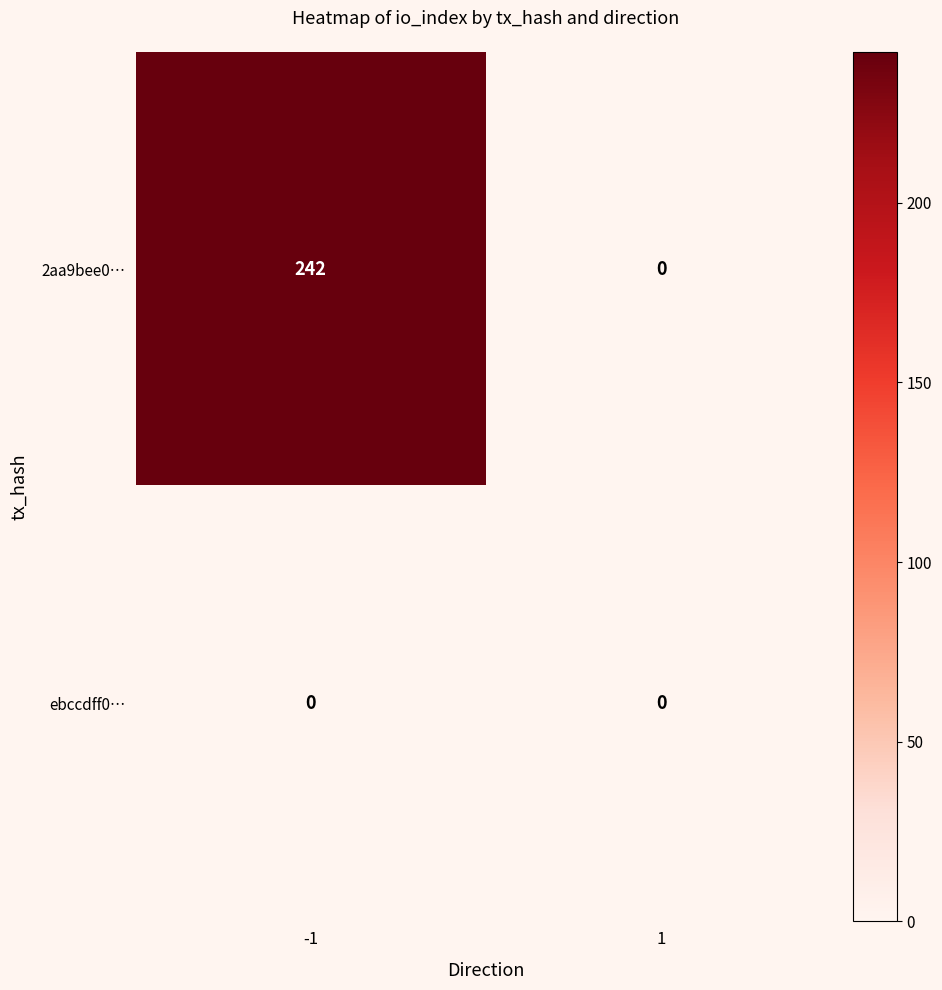

What is the highest value of the 2aa9bee0… series?

242